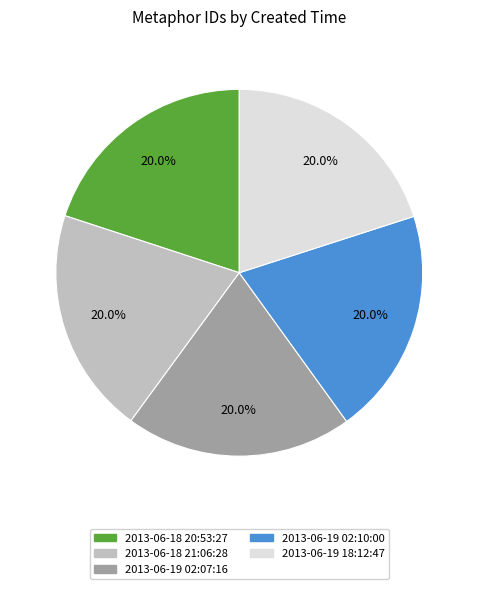

How many slices are in this pie chart?

5